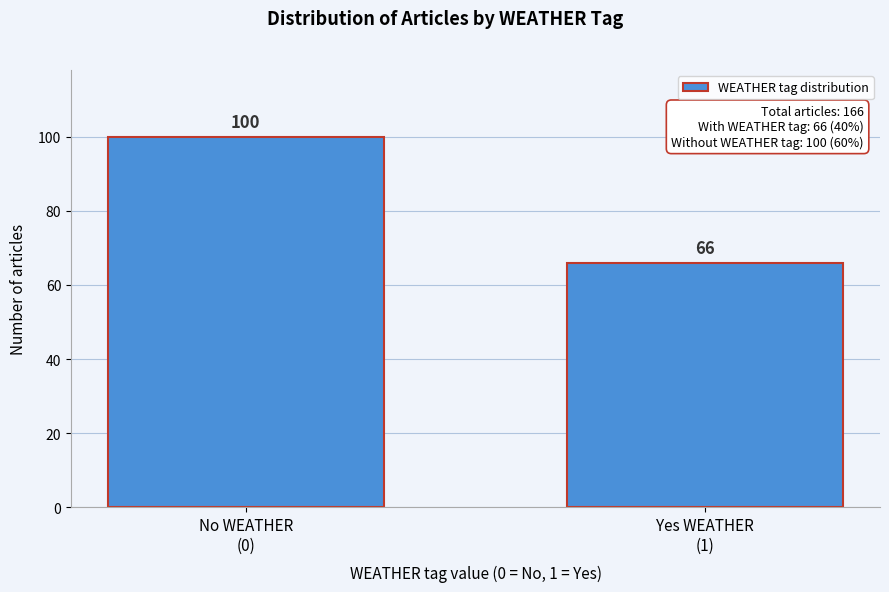

Reading left to right, extract all data points from this chart.

100	66